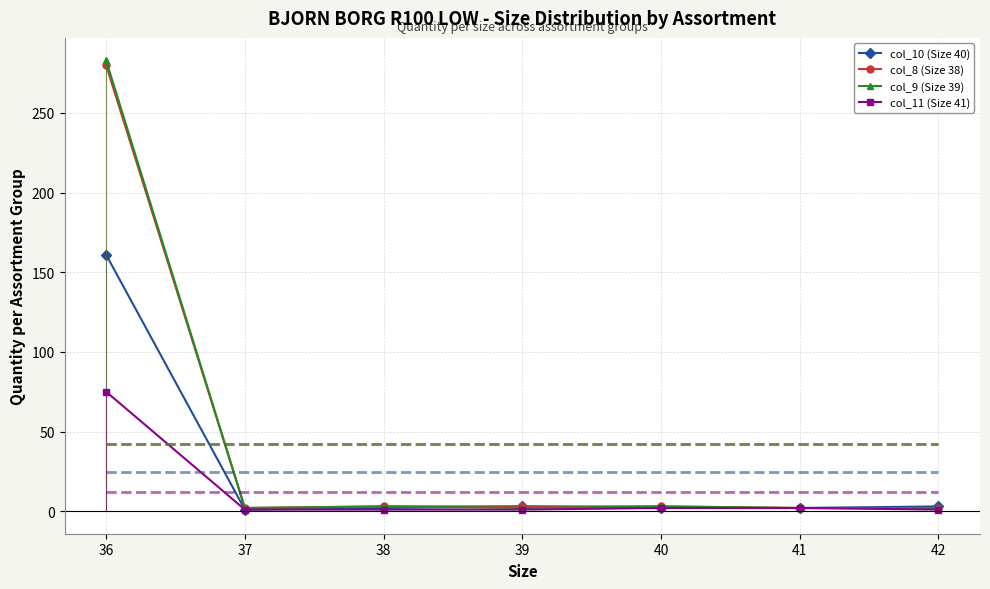

What is the total value across all series at 39?

9